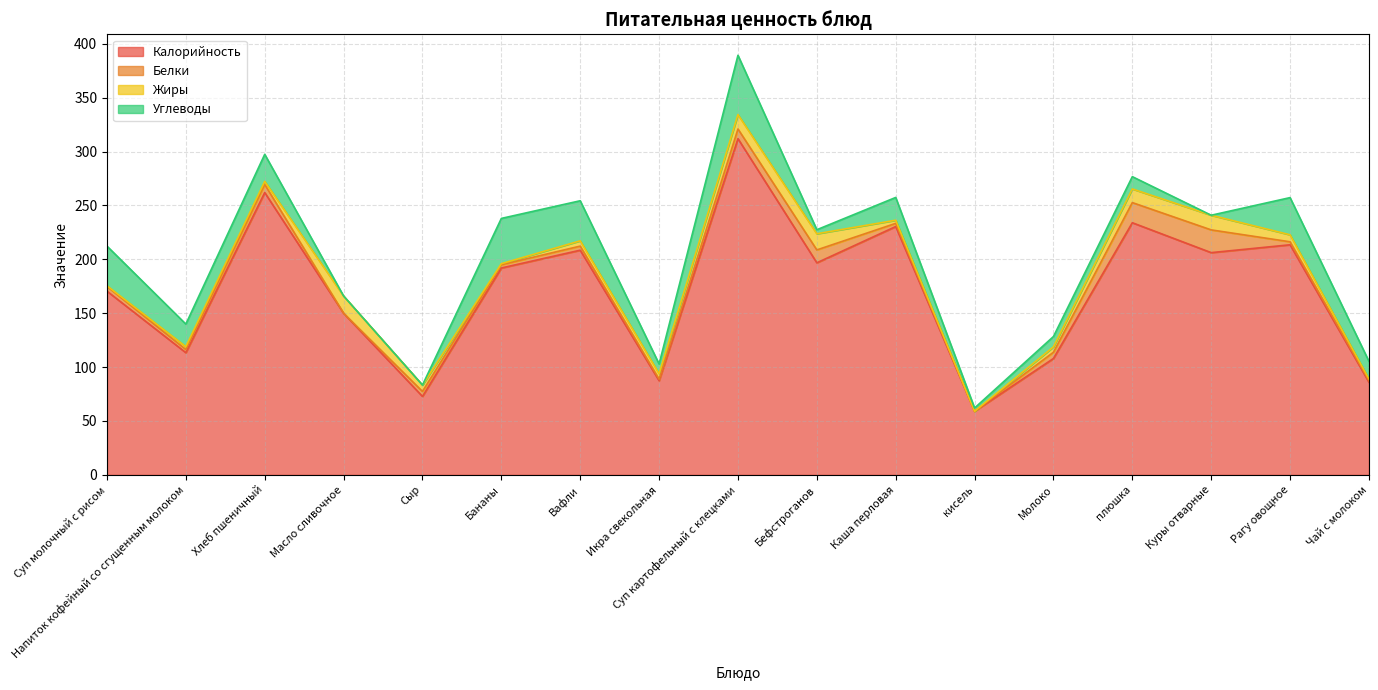

True or false: Калорийность and Углеводы intersect in this chart.

False